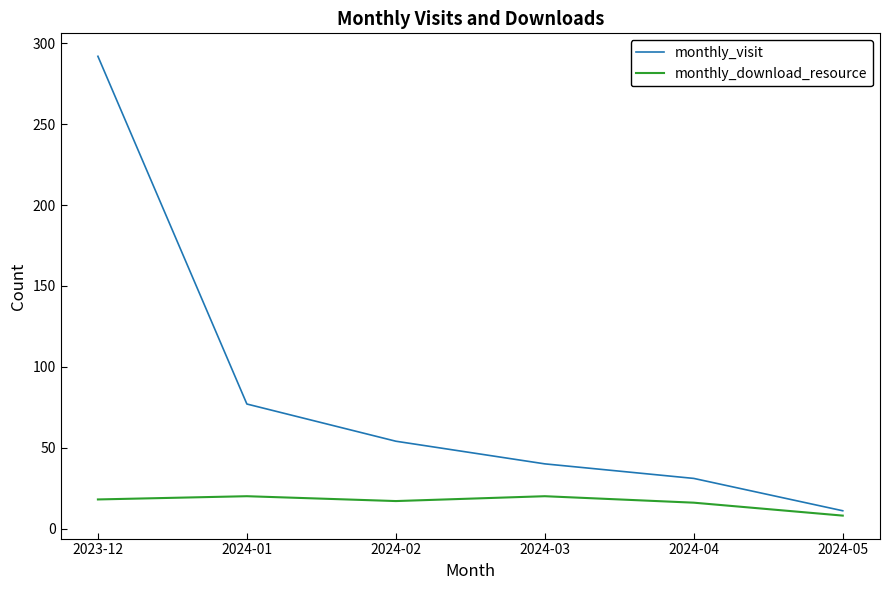

What are all the series names shown in the legend?

monthly_visit, monthly_download_resource